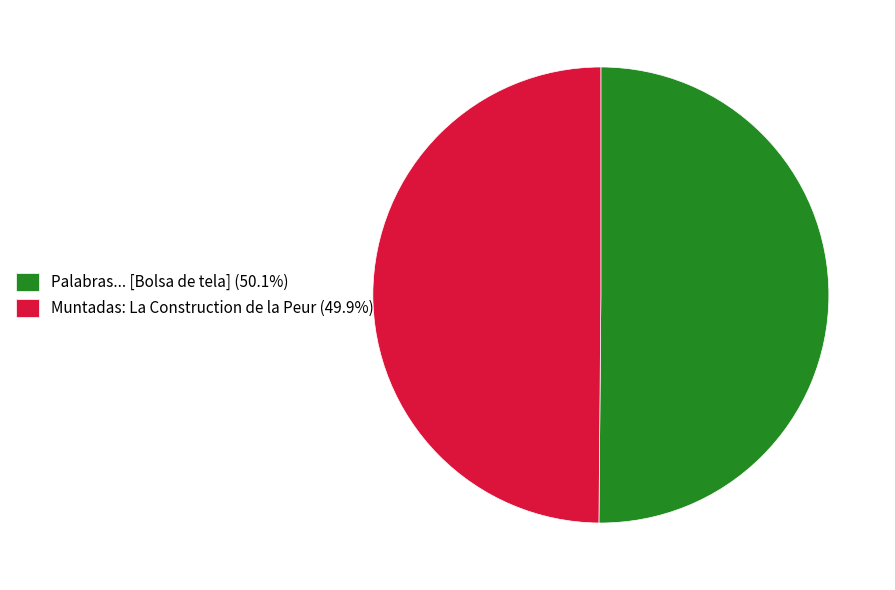

Do Palabras... [Bolsa de tela] (50.1%) and Muntadas: La Construction de la Peur (49.9%) together represent more than half of the pie?

Yes